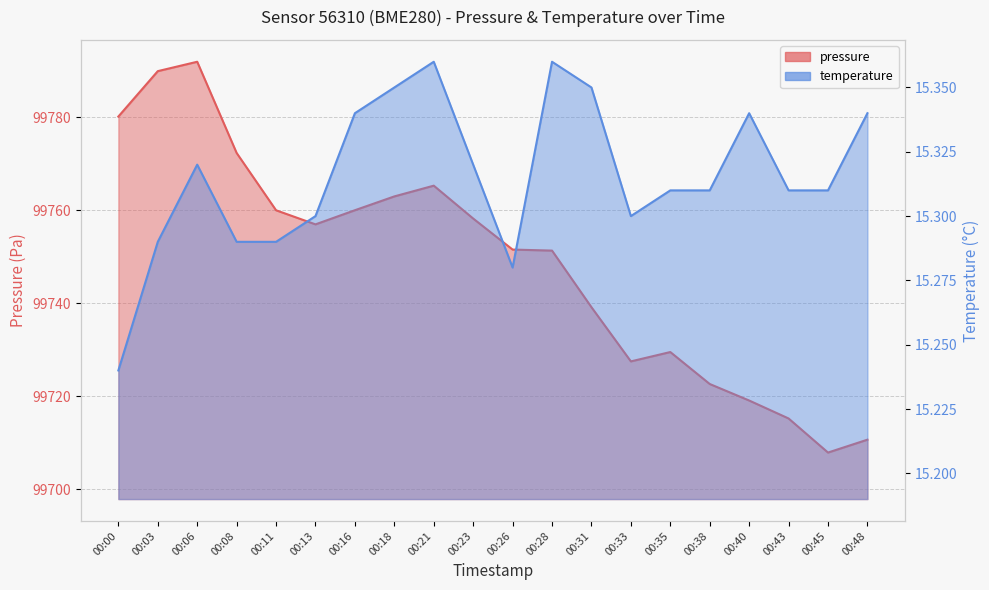

Rank the series at 00:43 from highest to lowest value.

pressure, temperature